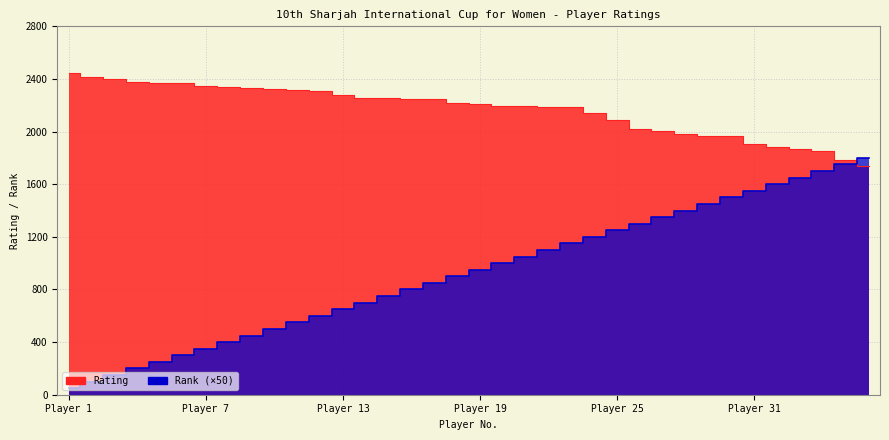

Where is Rank nearest to the value 925?

18